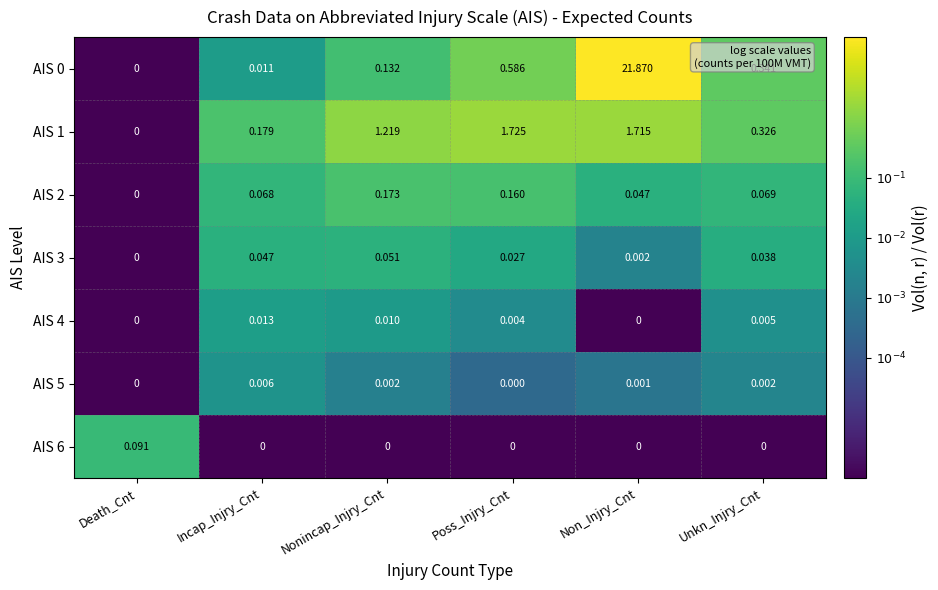

At which category is the sum across all series the highest?

Non_Injry_Cnt